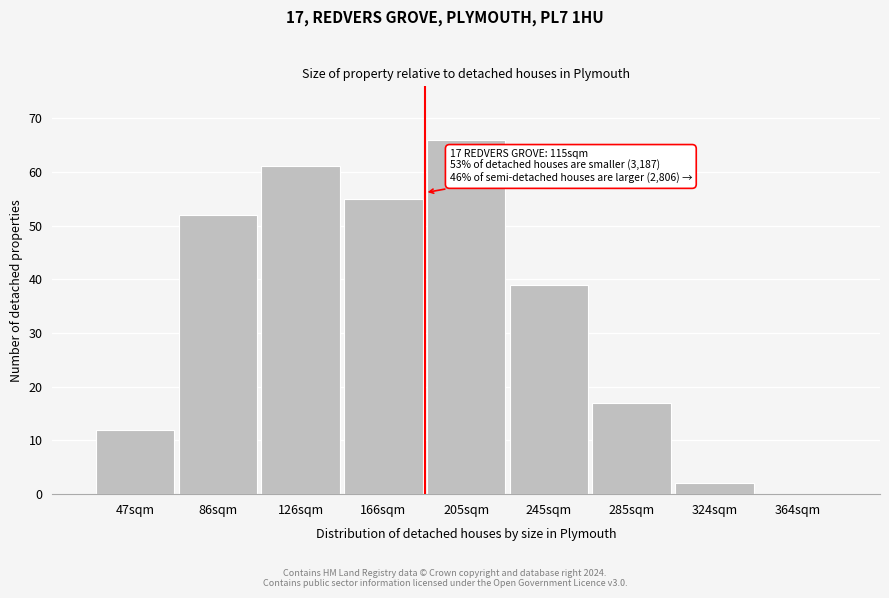

Reading right to left, list all the values displayed in this chart.

364sqm=0	324sqm=2	285sqm=17	245sqm=39	205sqm=66	166sqm=55	126sqm=61	86sqm=52	47sqm=12